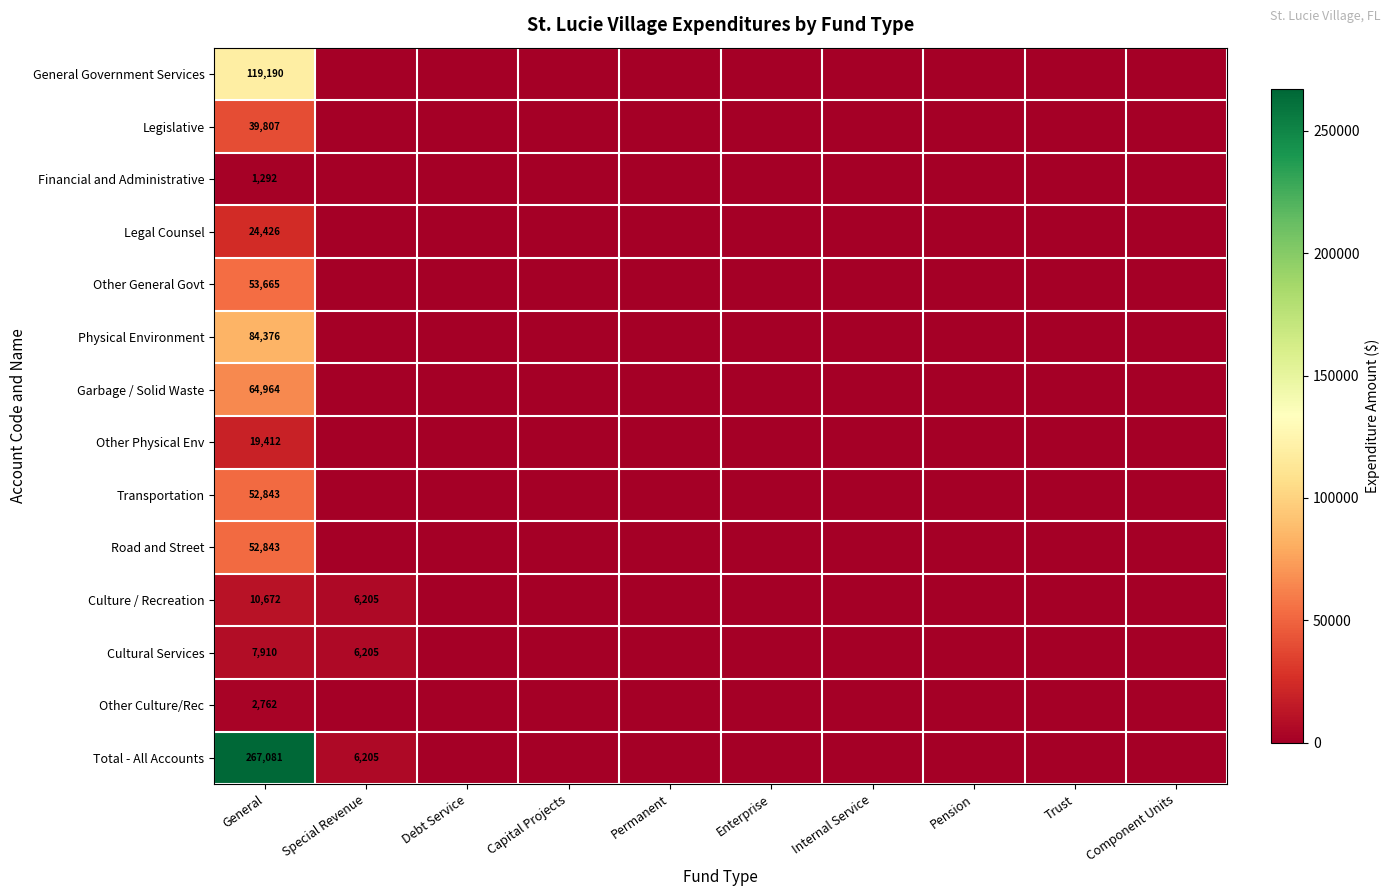

At how many categories does at least one series exceed 241291?

1